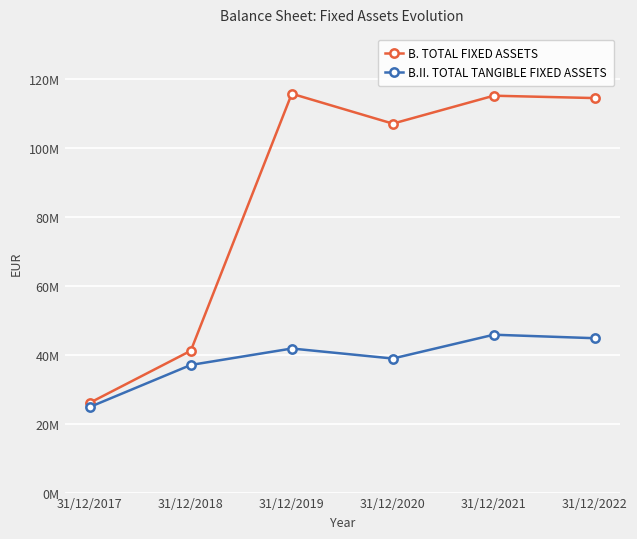

What is the minimum value for B.II. TOTAL TANGIBLE FIXED ASSETS?

24818842